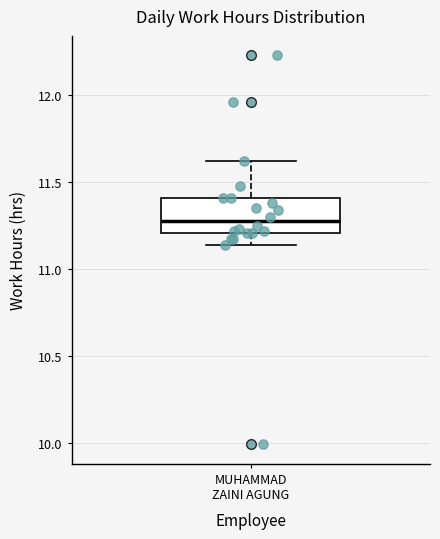

Where does the lower whisker of the box for MUHAMMAD ZAINI AGUNG end on the y-axis? The values are not printed on the chart, so give them approximately, as read against the axis.

11.15